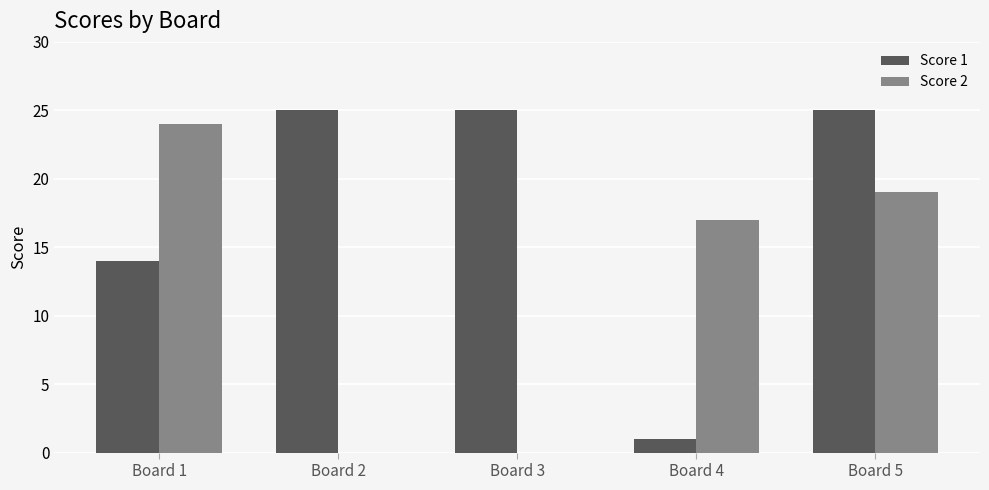

Where is Score 2 nearest to the value 12?

Board 4